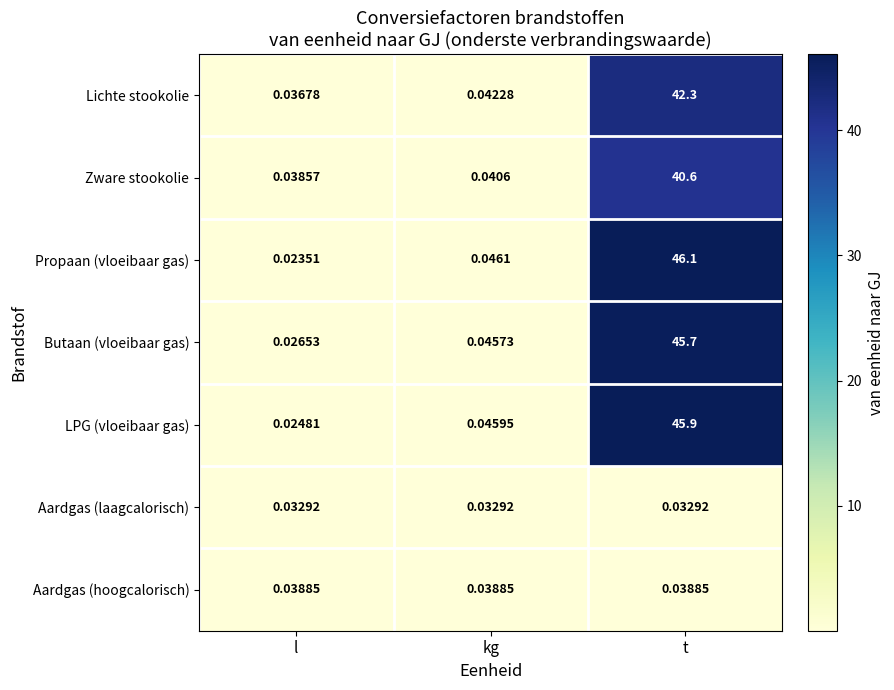

Which category has the lowest value across all series?

l